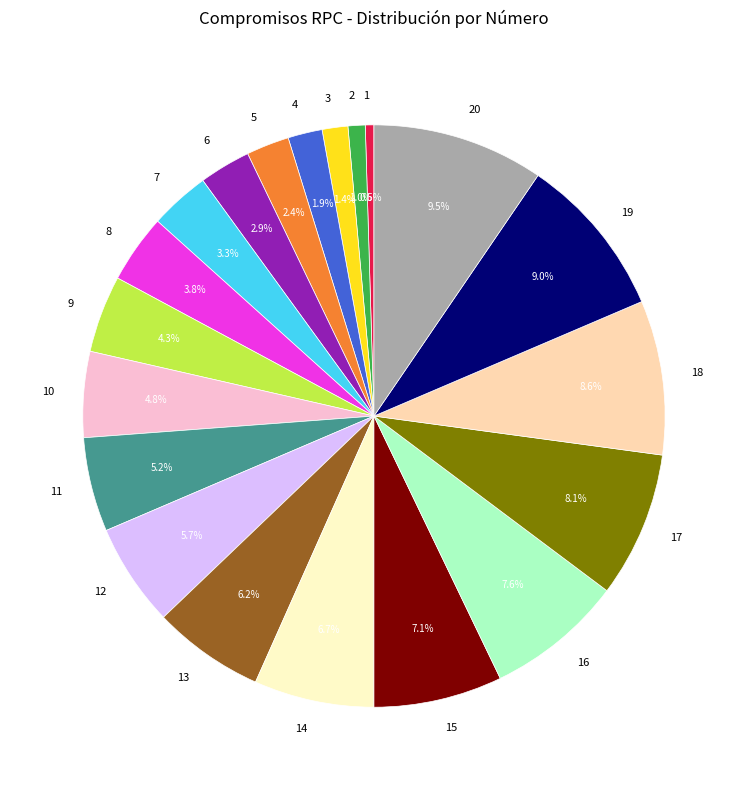

True or false: 19 accounts for 9% of the total.

True